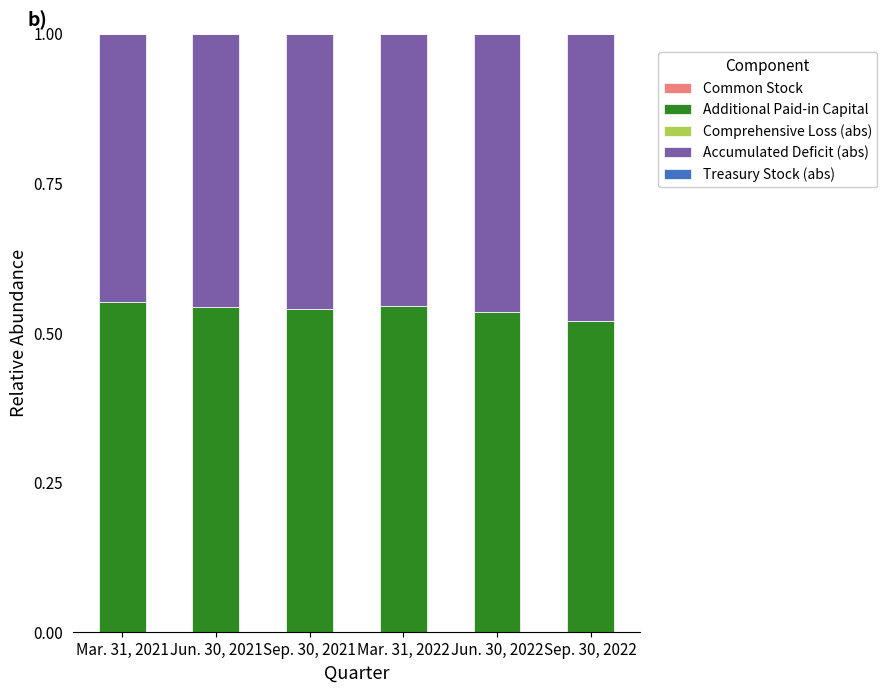

How many series are shown in this chart?

5